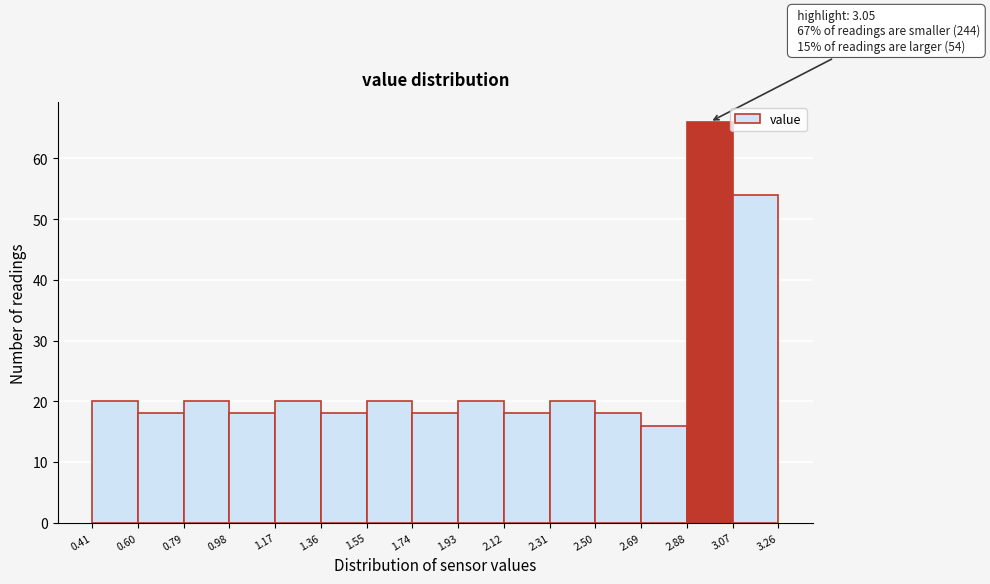

Over which range of the x-axis is the bar tallest?

2.88 to 3.07